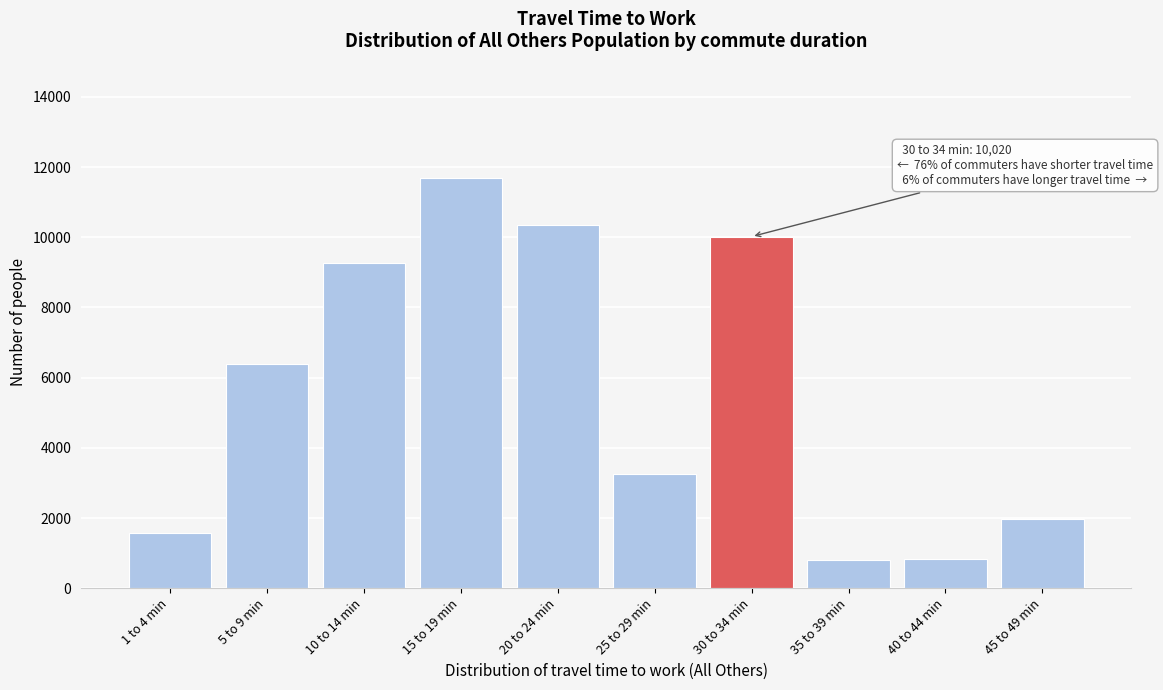

What is the difference between the values at 15 to 19 min and 30 to 34 min?

1660